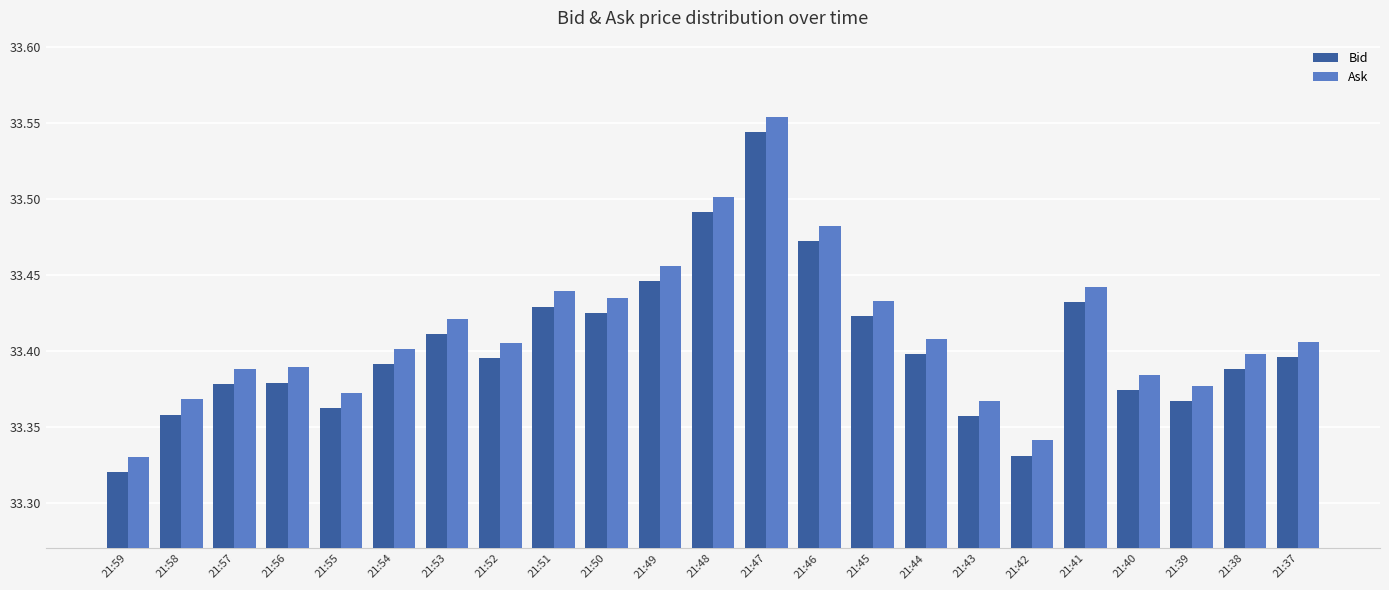

What are all the series names shown in the legend?

Bid, Ask